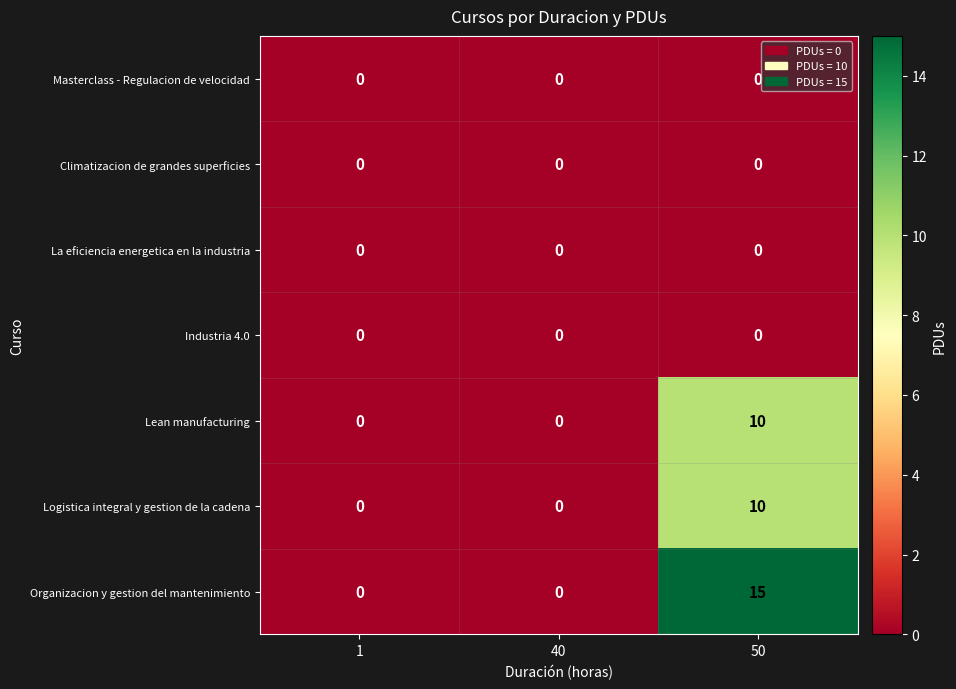

Which series has the widest spread of values?

Organizacion y gestion del mantenimiento